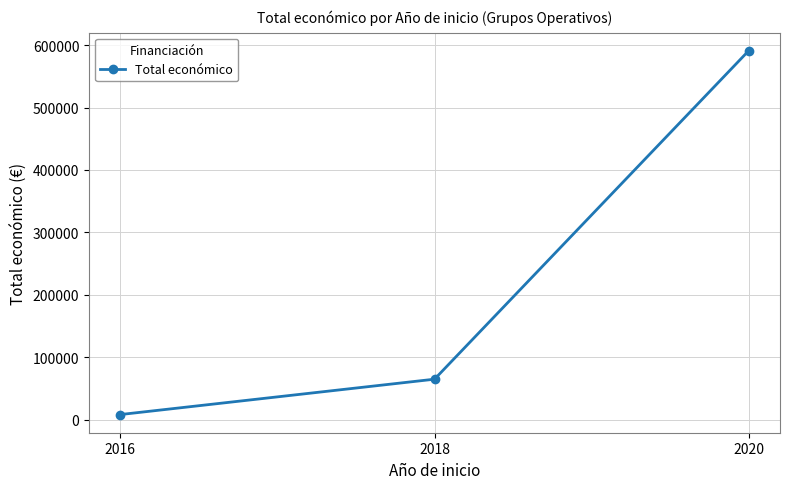

At which label is the value closest to 299444?

2018